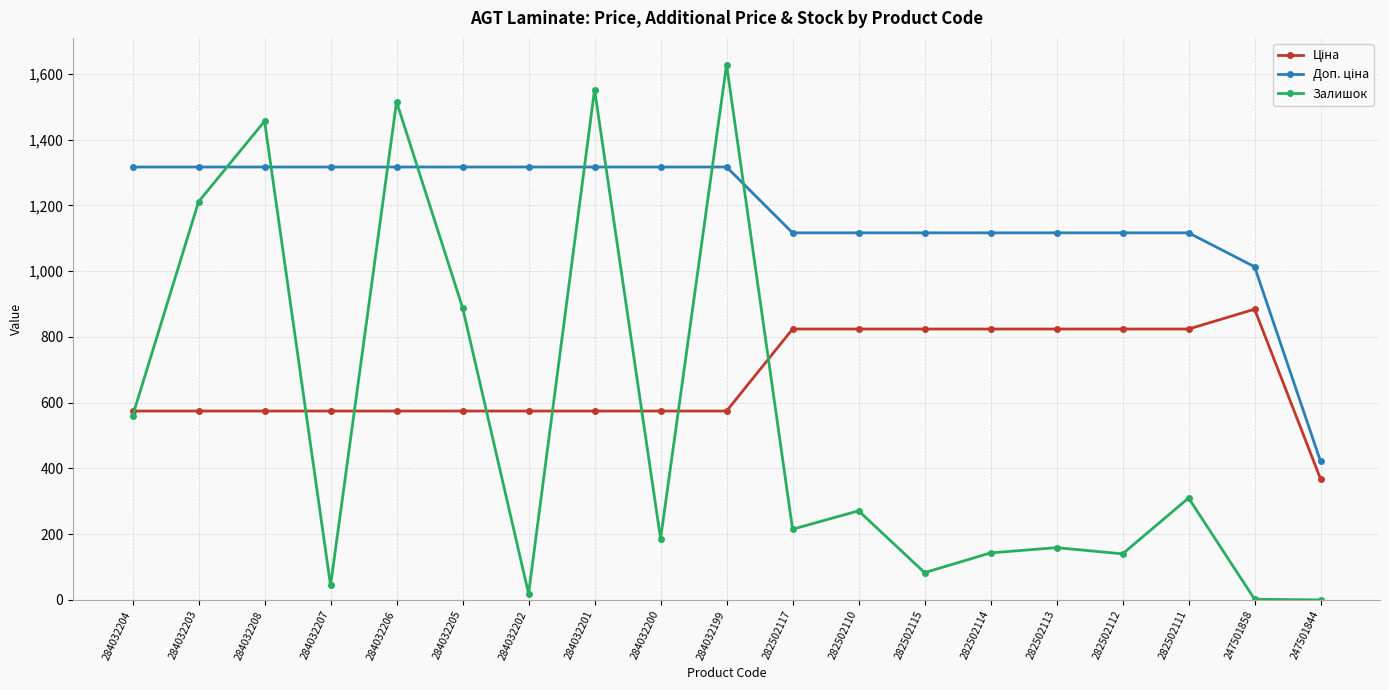

At which category does Залишок reach its first local valley?

284032207